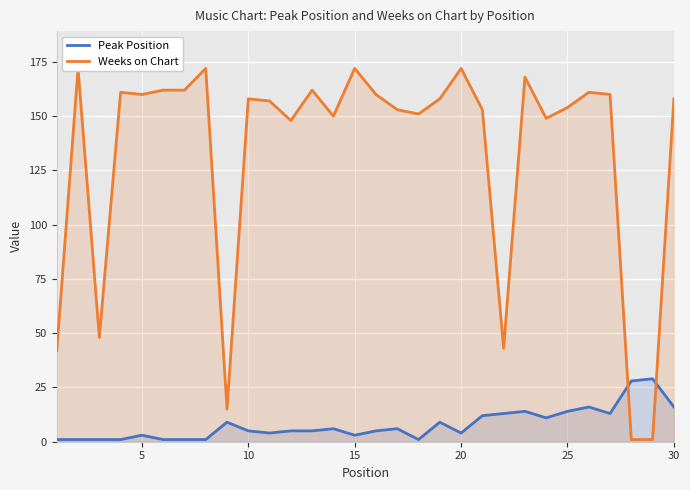

How many lines are shown in the chart?

2